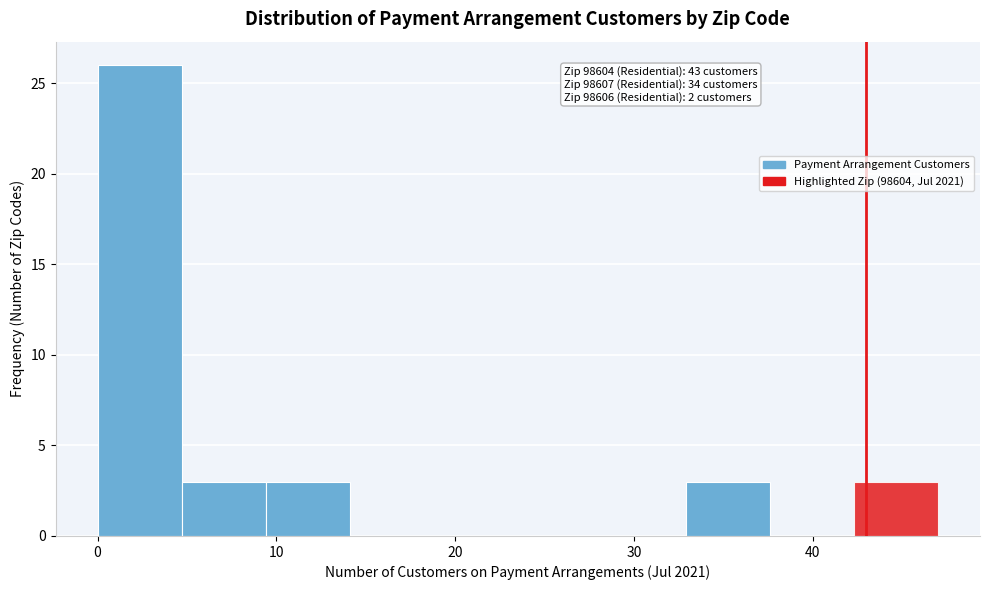

Over which range of the x-axis is the bar tallest?

0.0 to 4.7